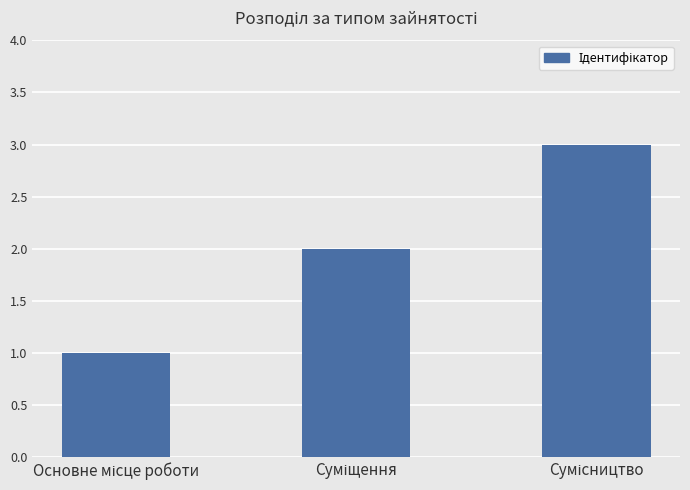

What is the maximum value shown in the chart?

3